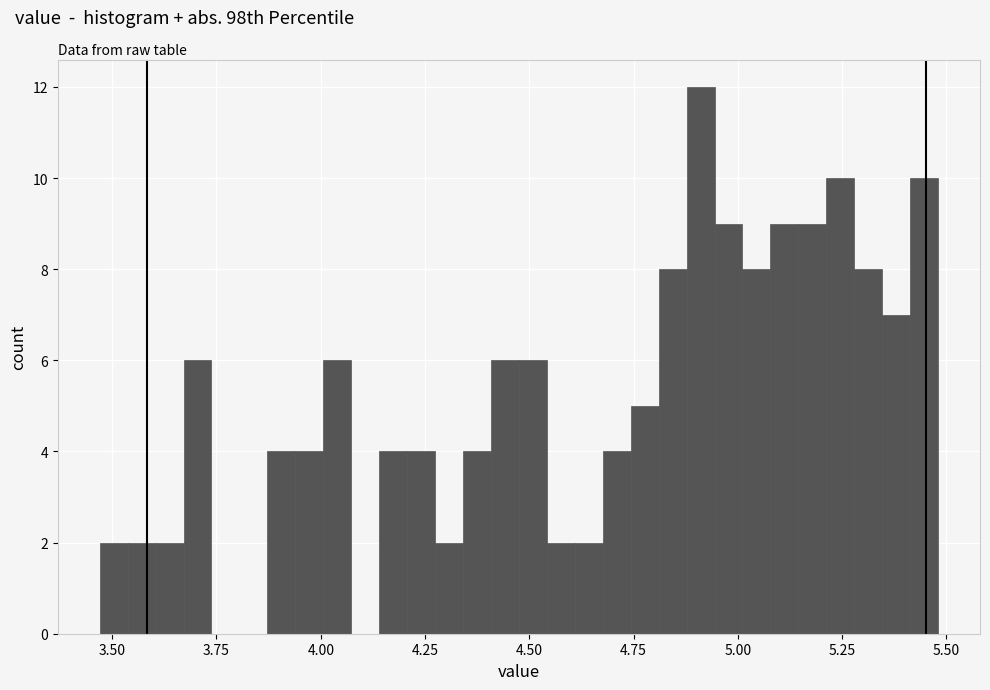

Read against the x-axis, roughly where is the centre of the tallest bar?

4.90